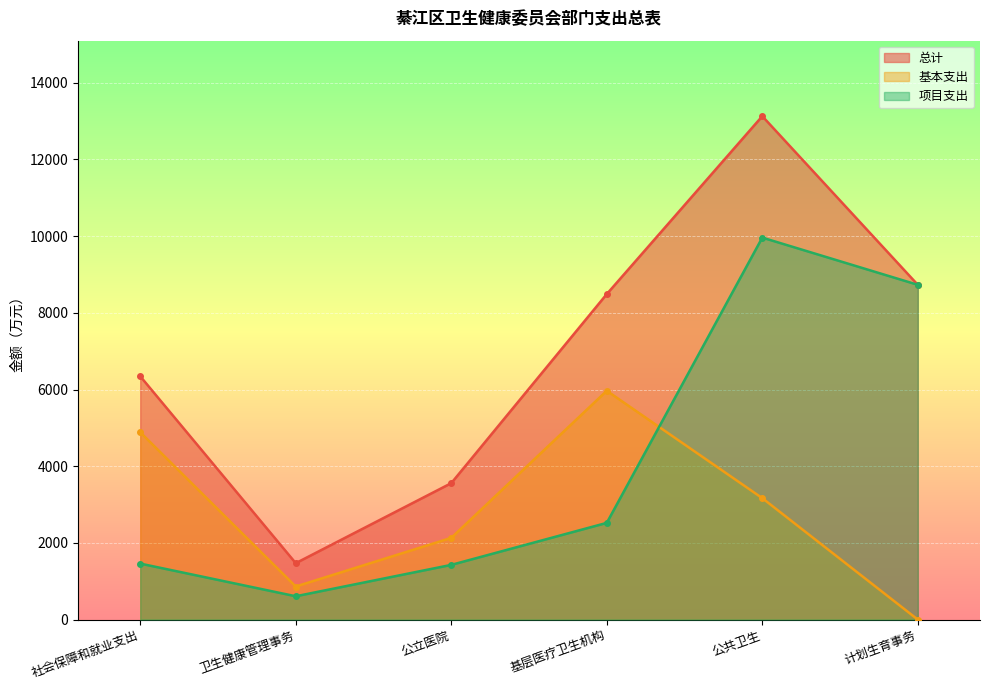

Where do 基本支出 and 项目支出 first cross each other?

基层医疗卫生机构 and 公共卫生